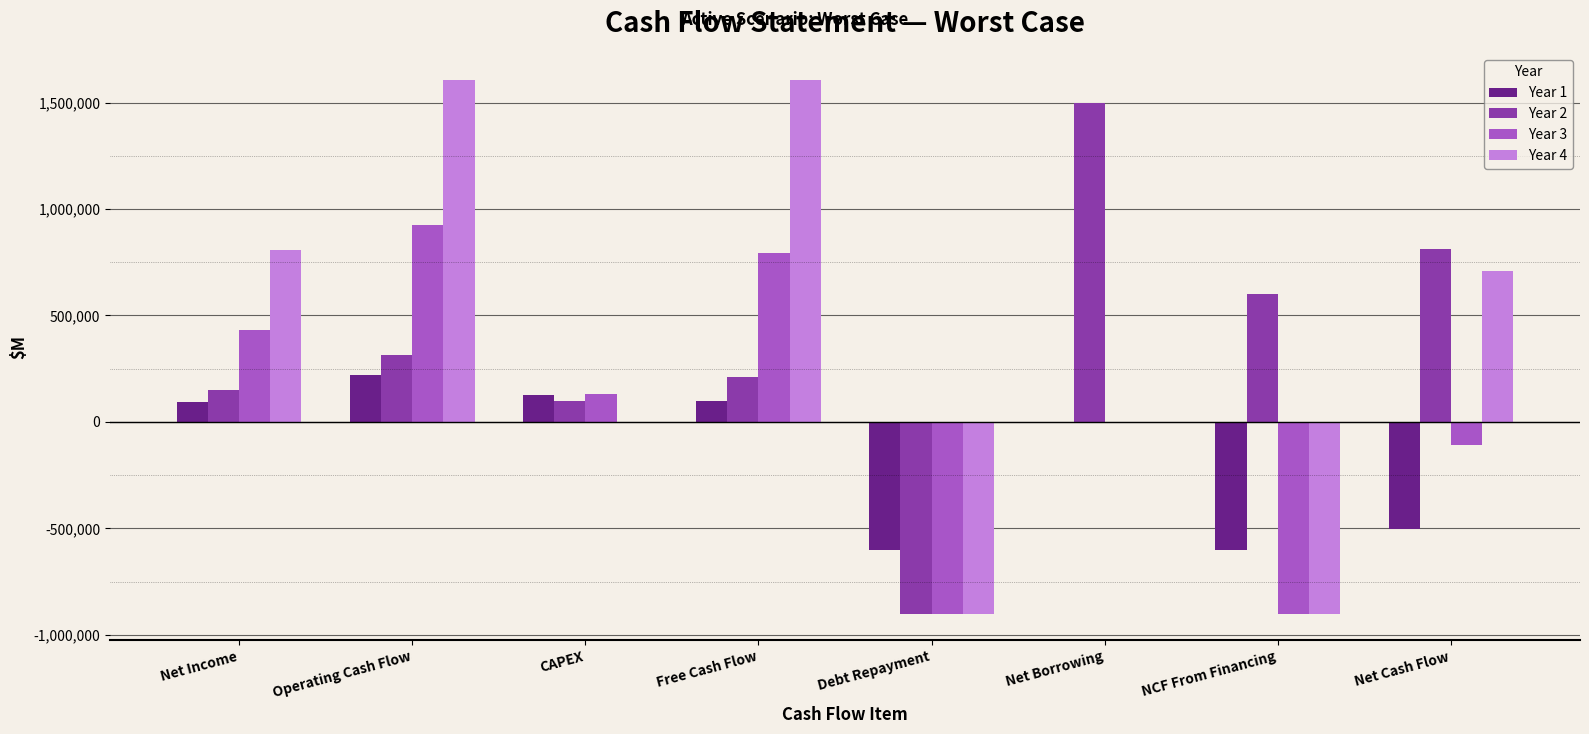

What is the greatest value displayed?

1608051.6